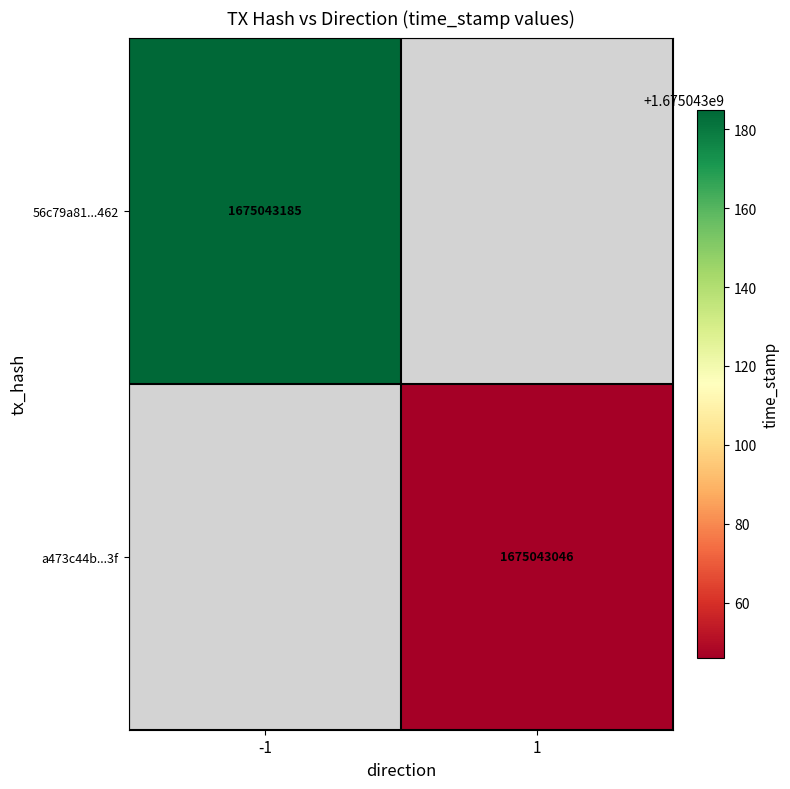

The 56c79a81186b942cf0a0cacd898720498ed8462 series shows 1087604618 at time_stamp. True or false?

False